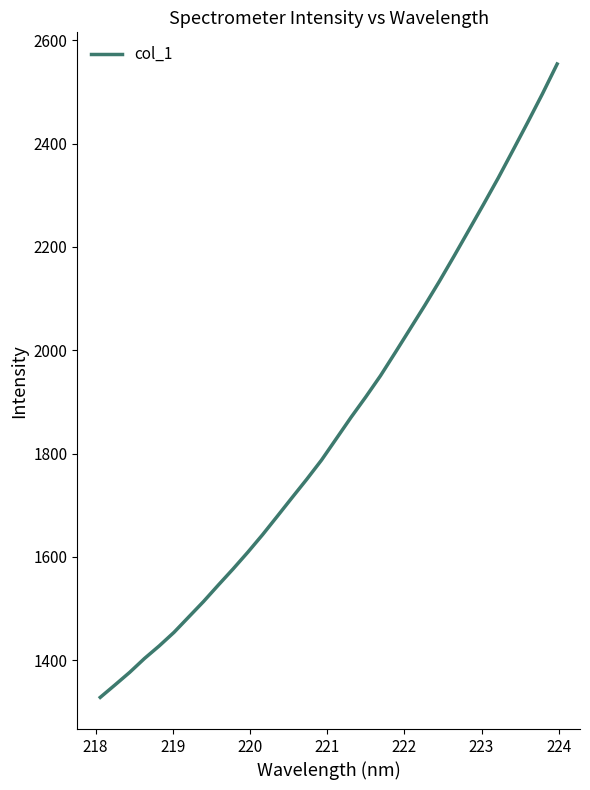

What is the difference between the second highest and minimum values?

1167.8